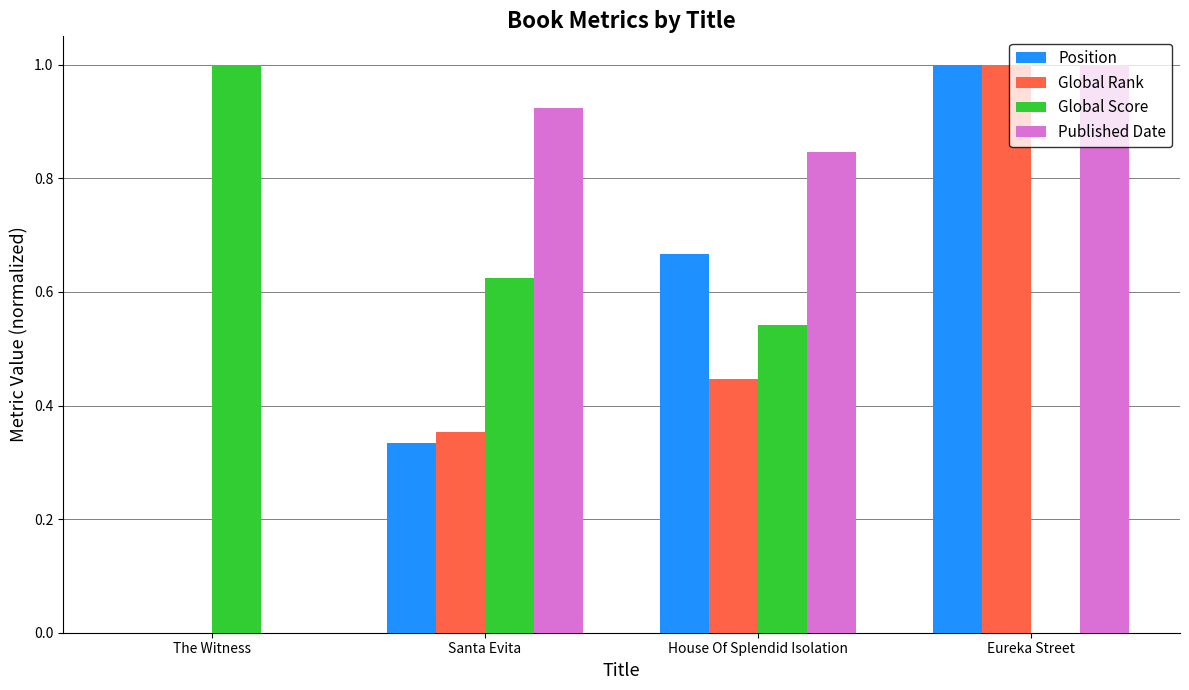

What is the approximate value of Published Date at Eureka Street?

1.0